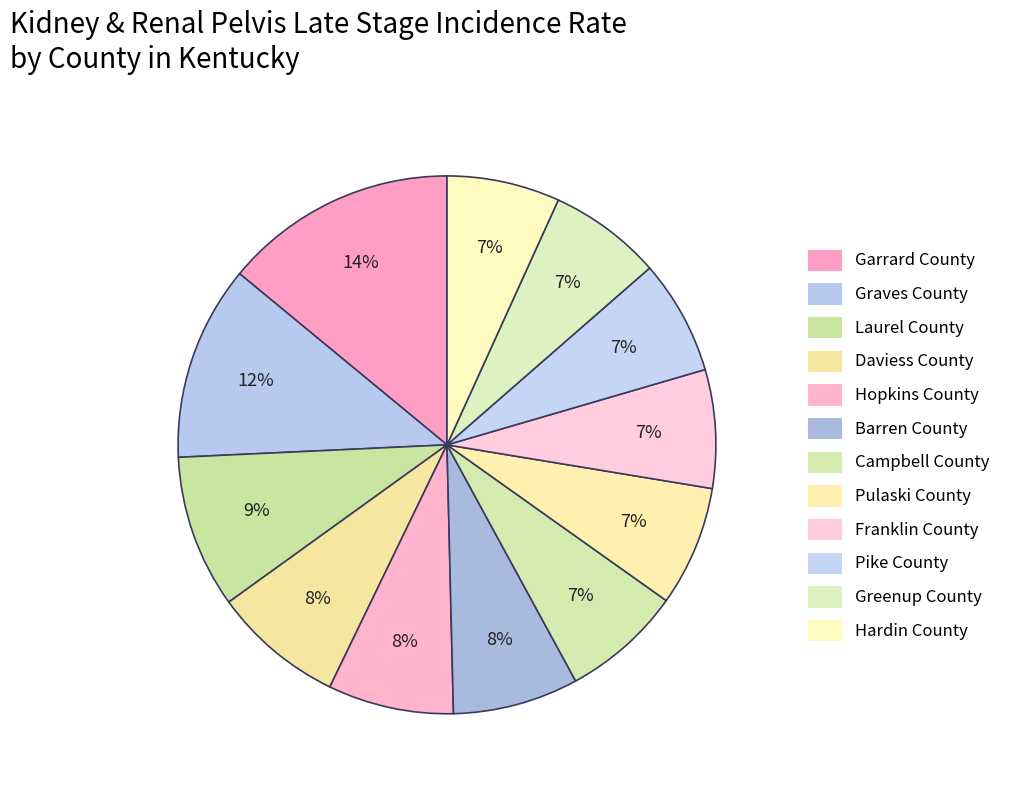

How many segments does this pie chart have?

12